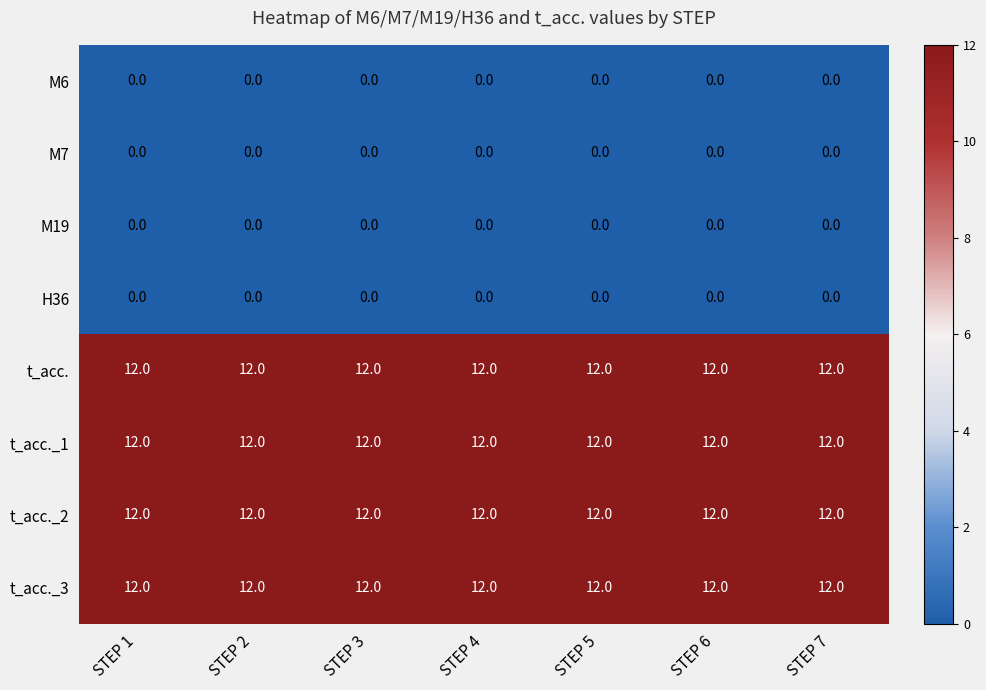

The value of H36 at STEP 1 is 0. True or false?

True